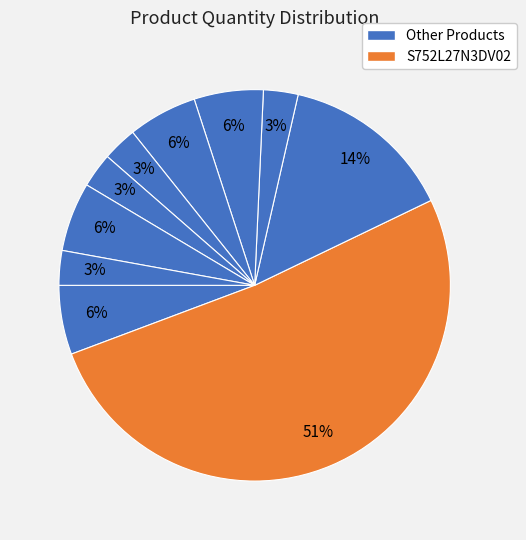

How many slices are in this pie chart?

10